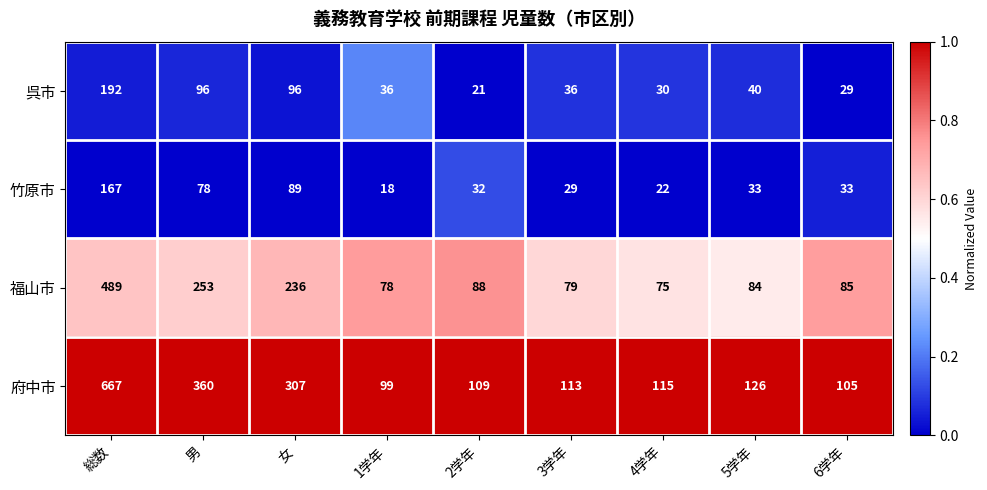

Which series has the widest spread of values?

府中市